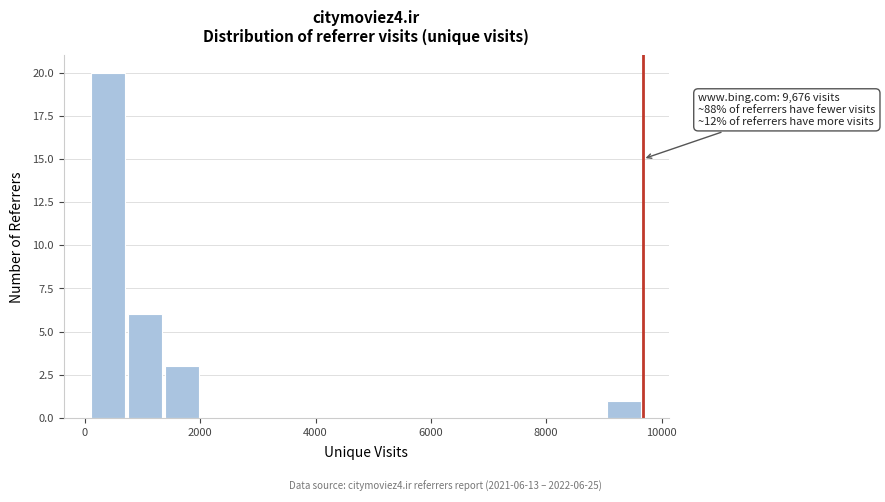

Around what value on the x-axis is the tallest bar? Give the approximate position of its centre, as read against the axis.

400